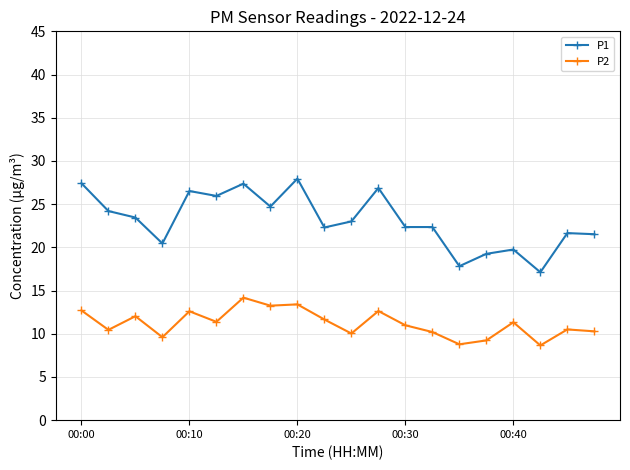

True or false: P1 has more than 0 points higher than both neighbors.

True